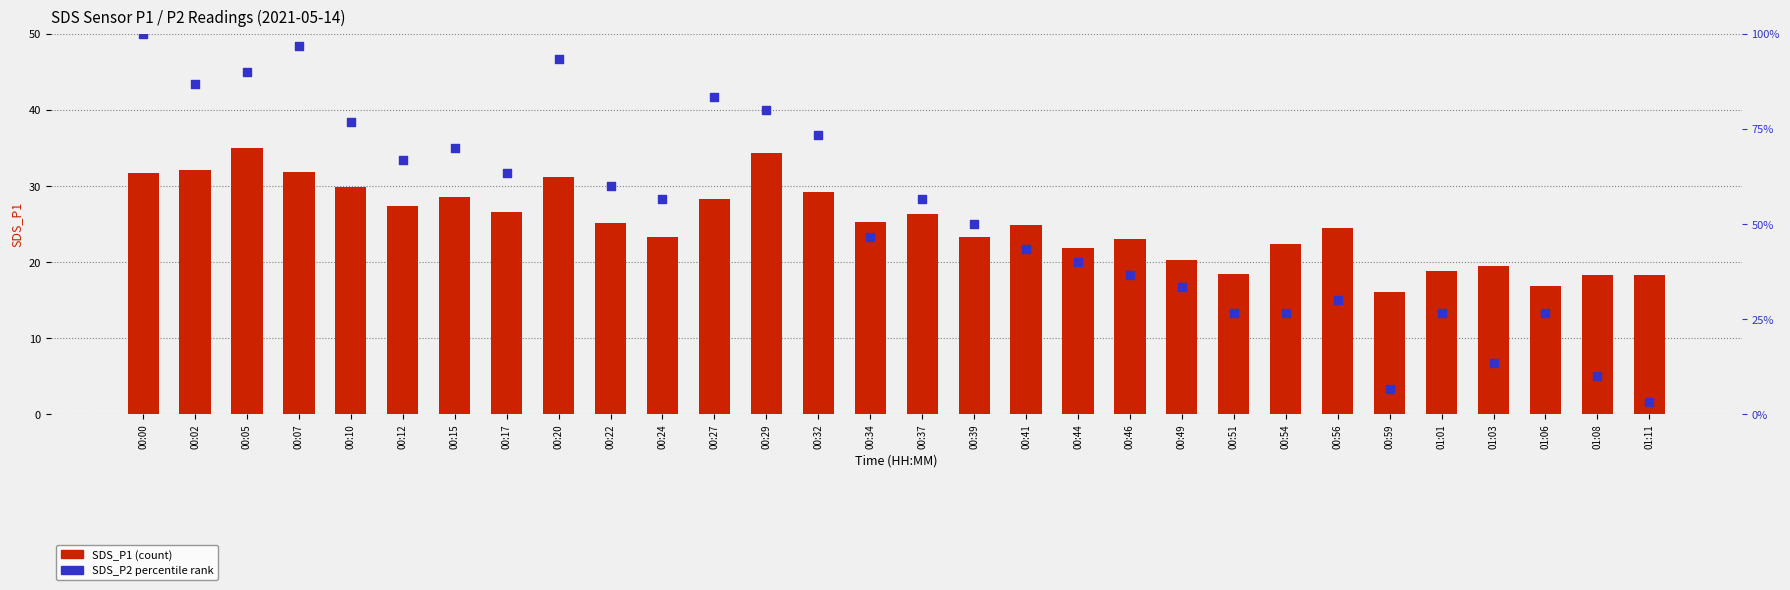

Which series reaches the minimum Y coordinate?

SDS_P2 percentile rank